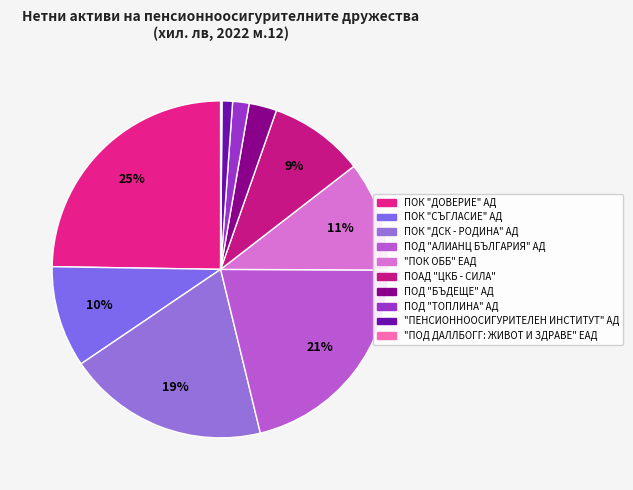

What percentage is the ПОК "ДСК - РОДИНА" АД slice, to the nearest percent?

19%